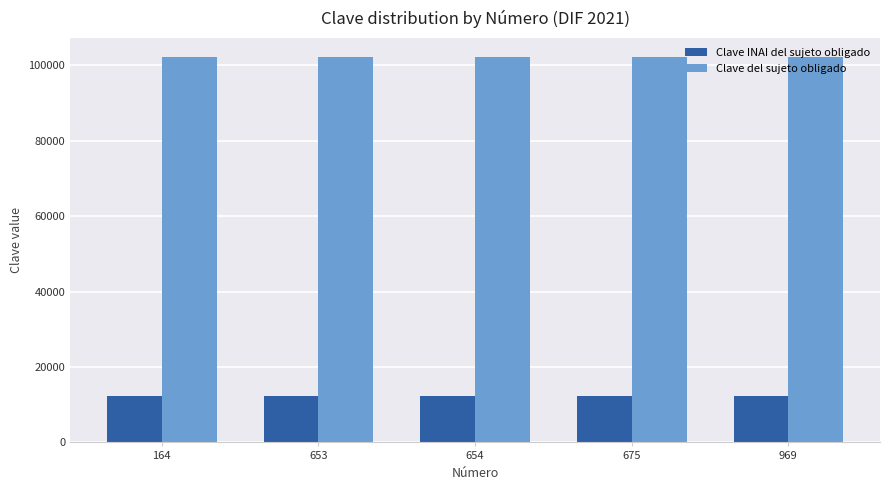

The Clave del sujeto obligado series shows 102103 at 654. True or false?

True